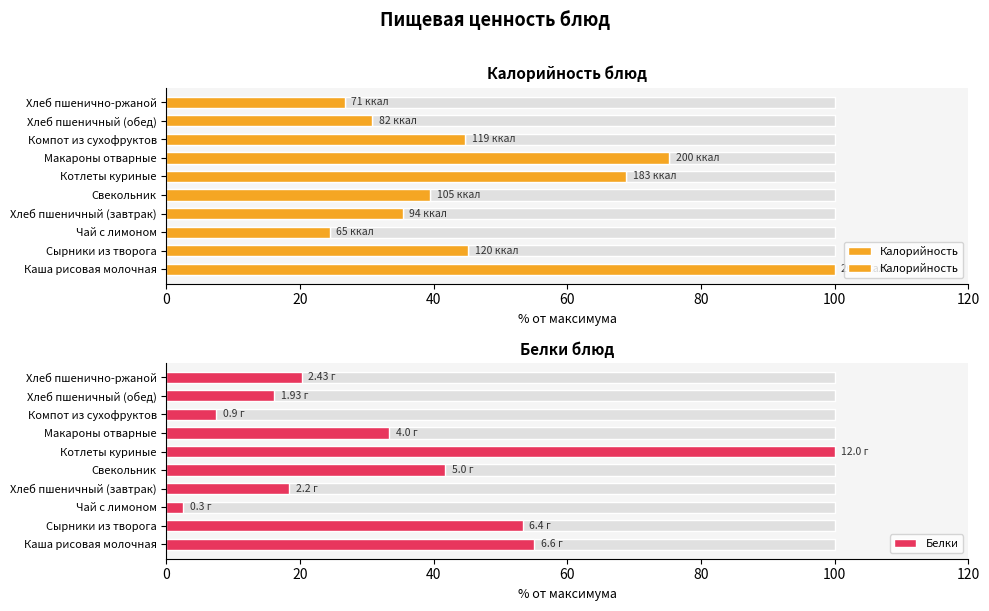

Read the Белки value at Компот из сухофруктов.

7.5